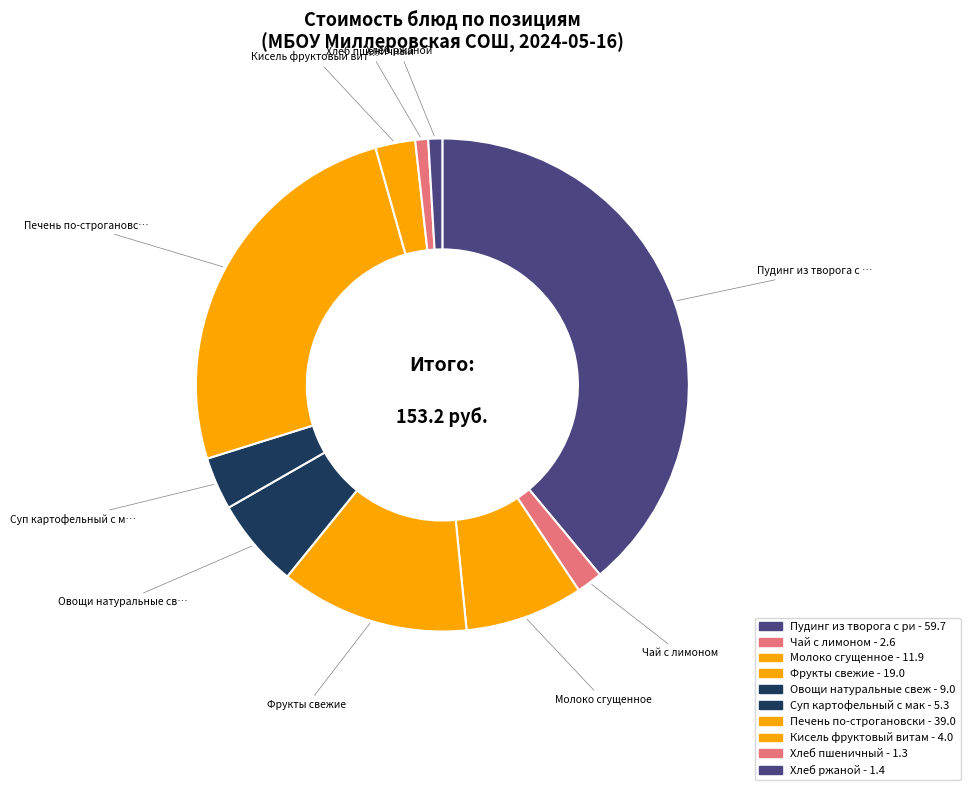

Is there any slice that represents more than half of the pie?

No